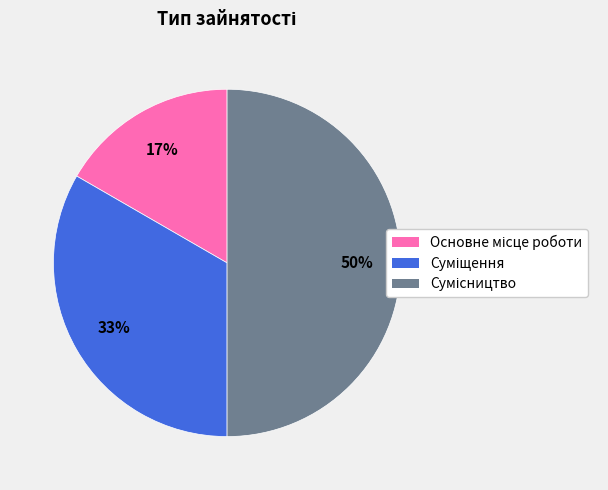

To the nearest percent, what is the average slice percentage?

33%